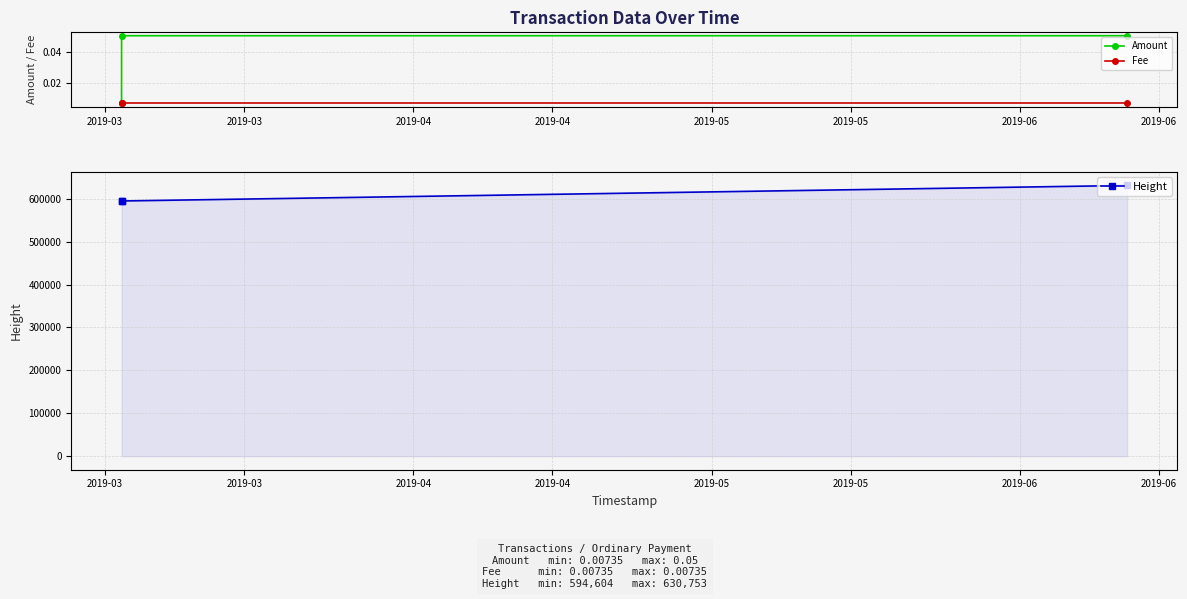

What is the minimum value for Height?

594604